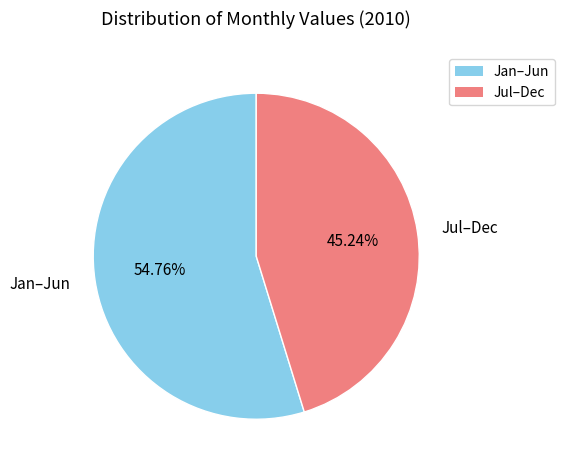

Which slice is the largest?

Jan–Jun